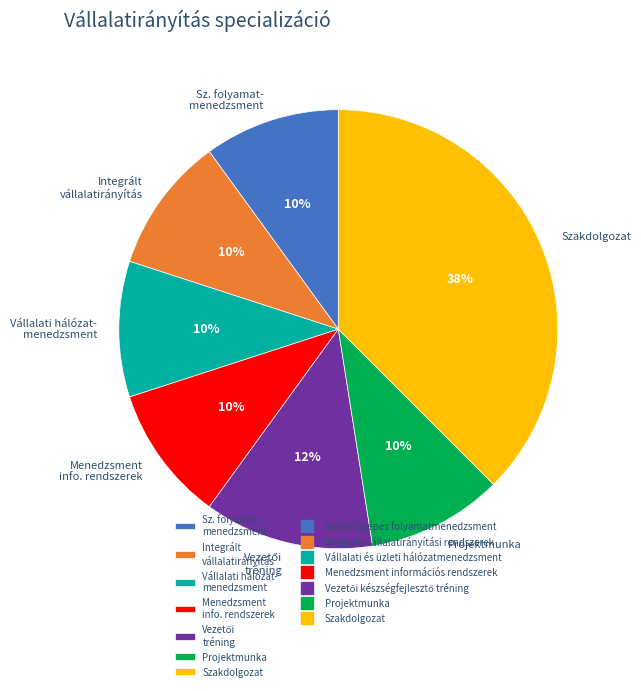

To the nearest percent, what is the average slice percentage?

14%